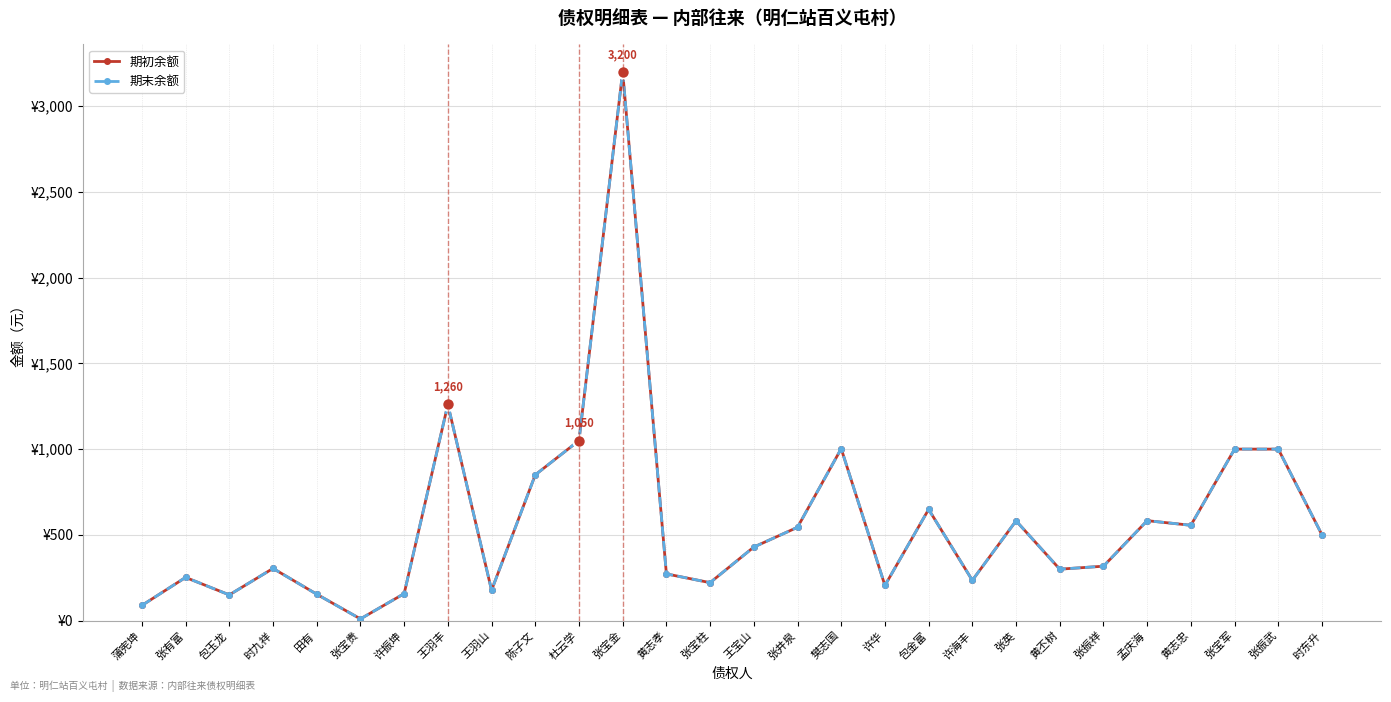

Is this an area chart (filled region under the line)?

No